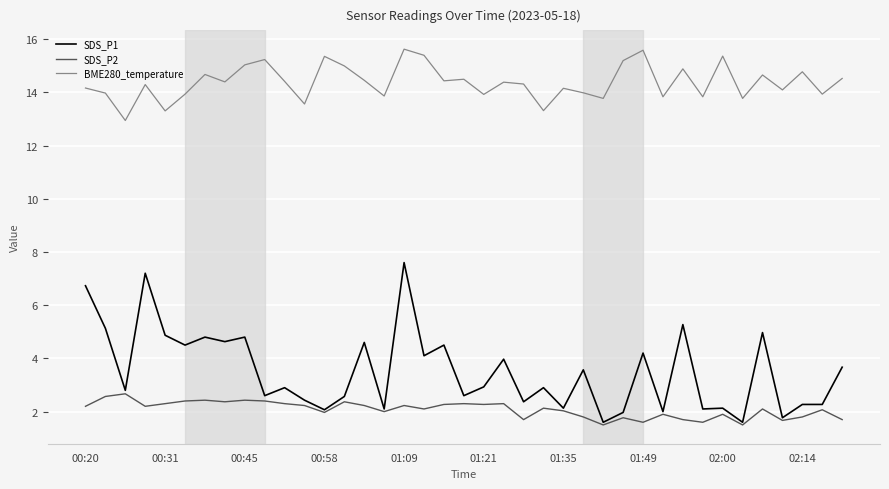

True or false: BME280_temperature and SDS_P1 cross at least once.

False